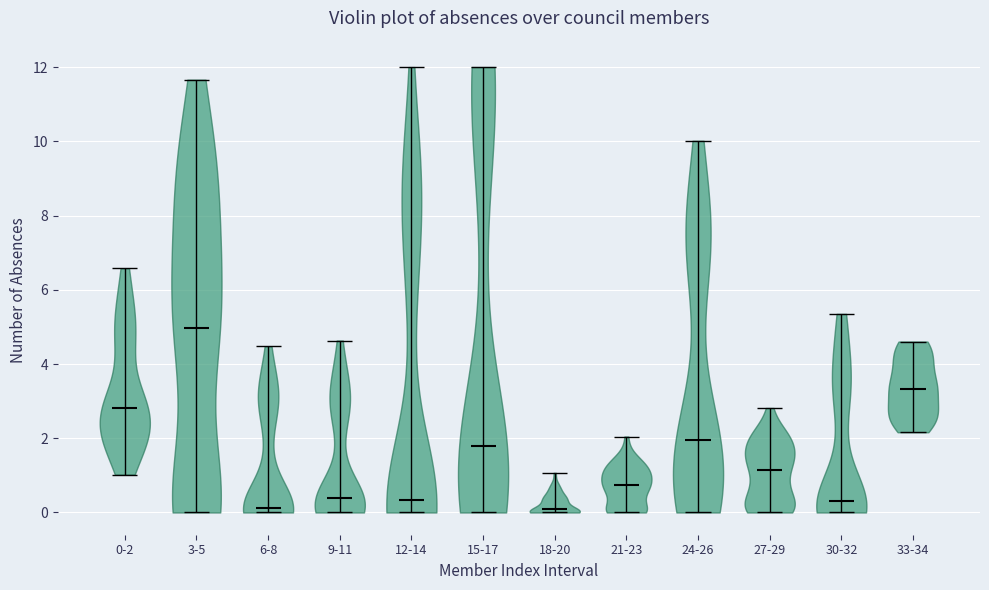

What is the lowest point the violin for 15-17 reaches on the y-axis? The values are not printed on the chart, so give them approximately, as read against the axis.

0.0